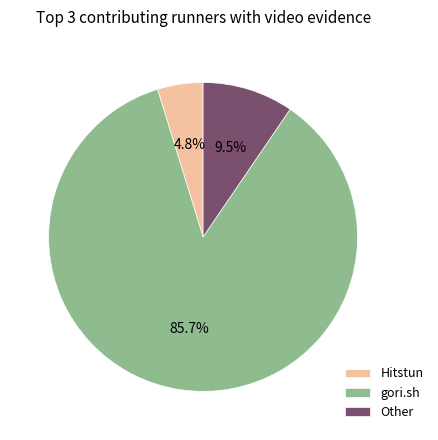

Which category has the smallest portion of the pie?

Hitstun